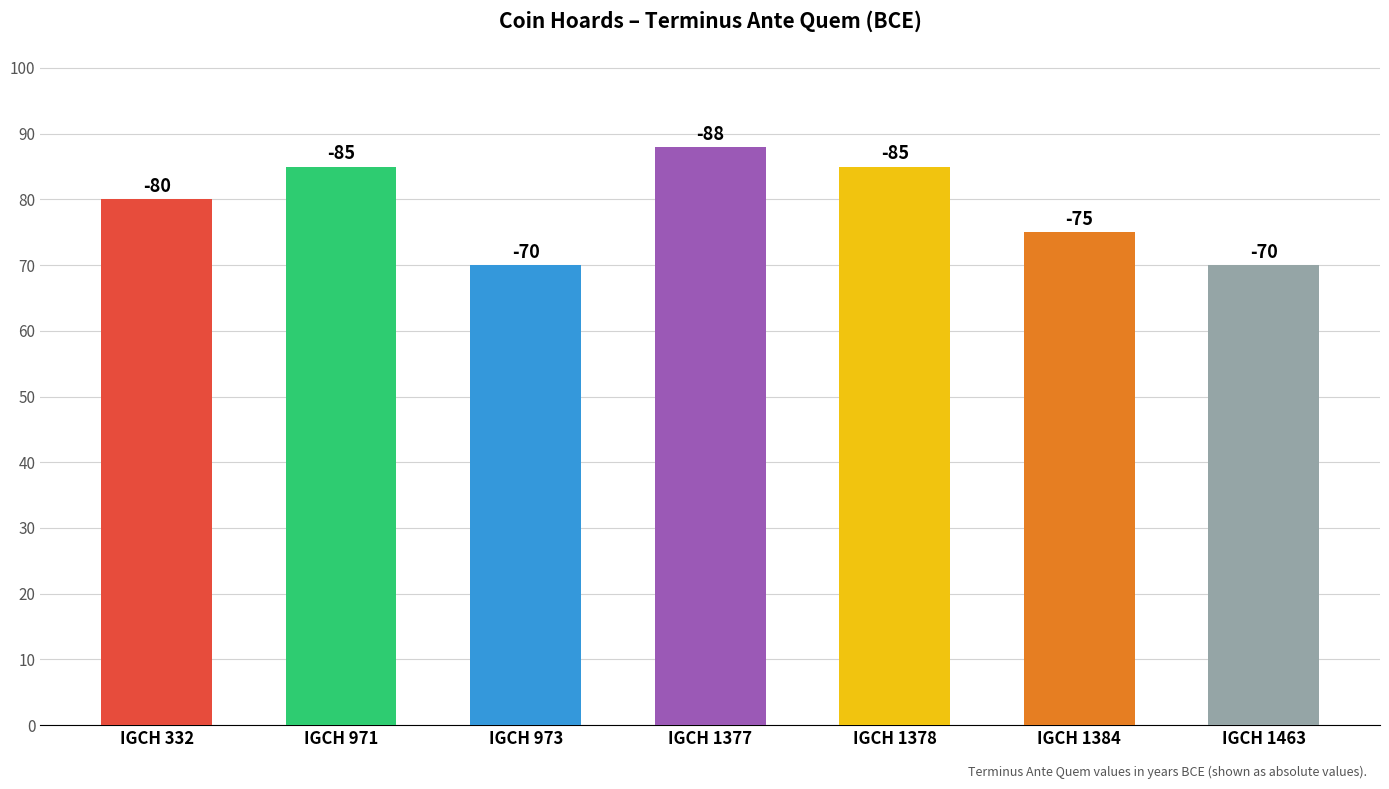

The value at IGCH 1384 is 75. True or false?

True